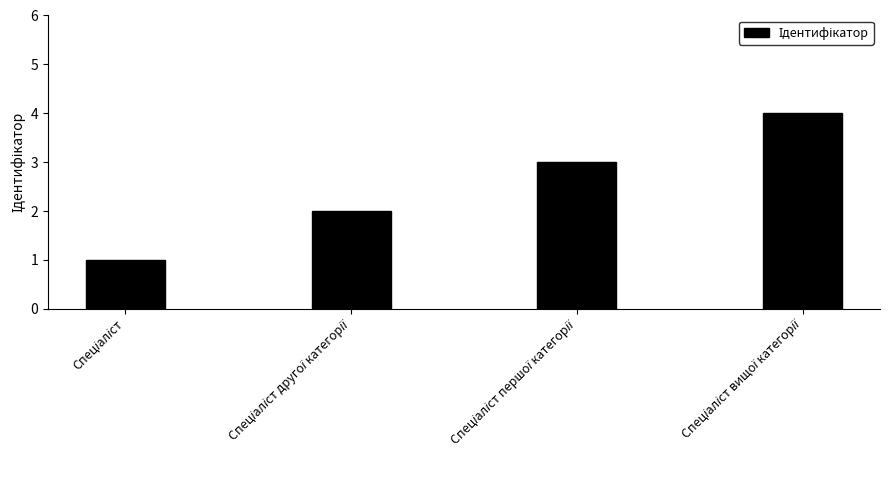

How many bars are there in total?

4